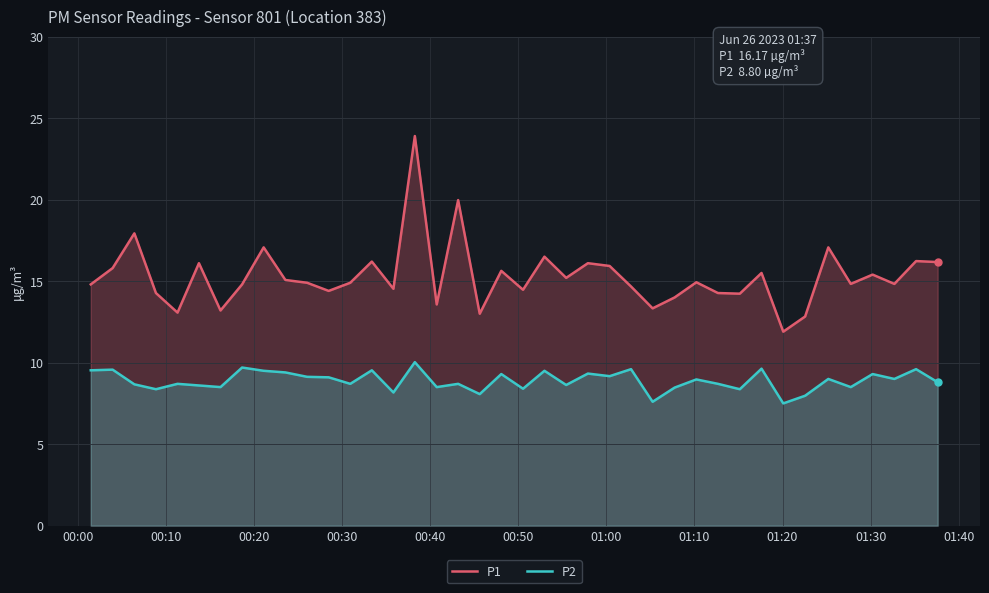

What is the highest value of the P1 series?

23.9